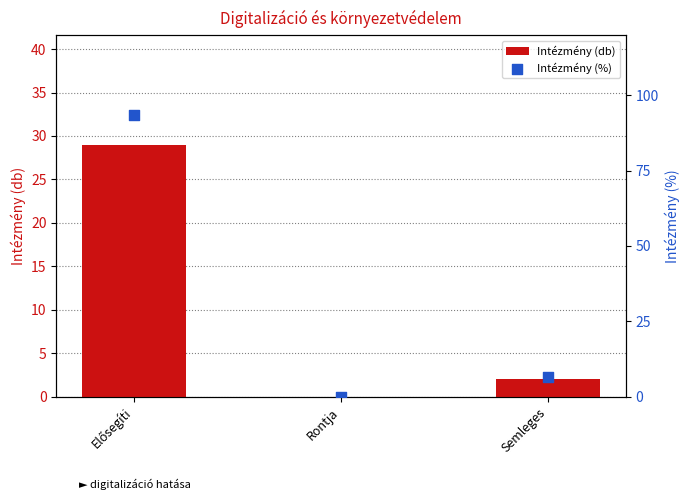

Which series has the largest total across all categories?

Intézmény (%)